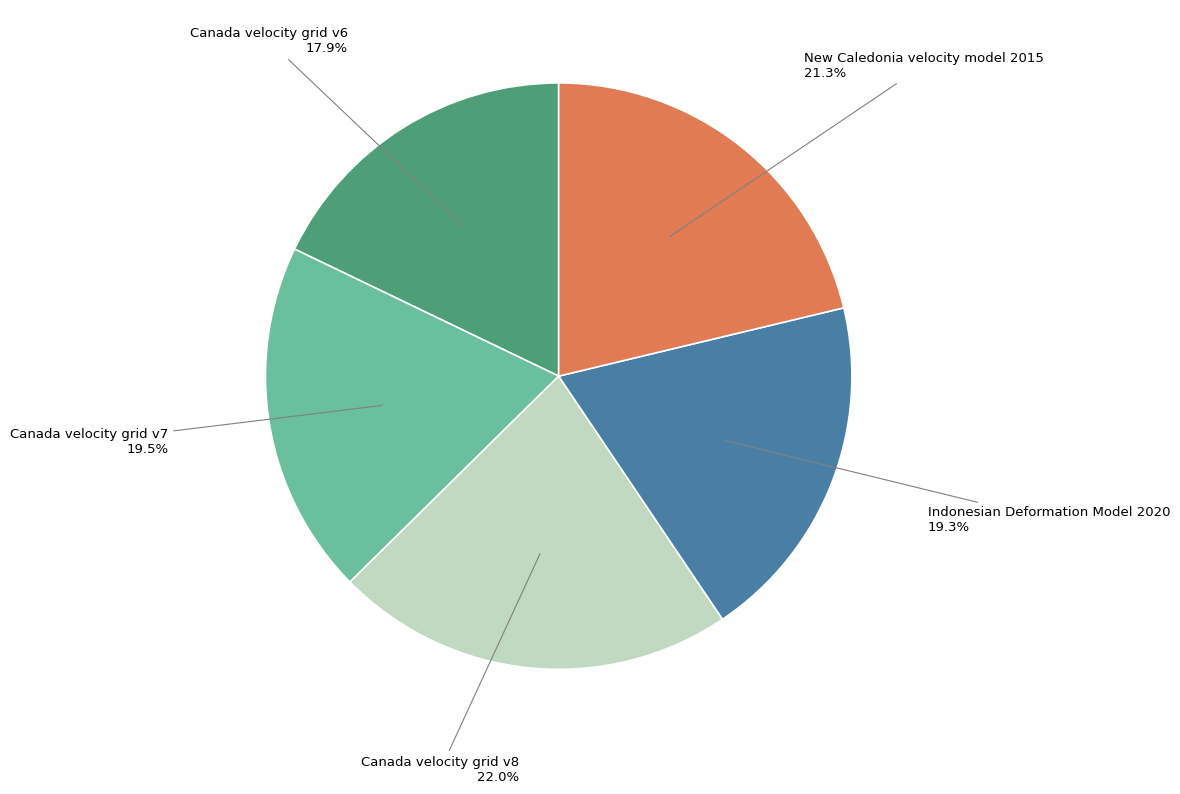

To the nearest percent, what is the difference between the largest and smallest slice percentages?

4%